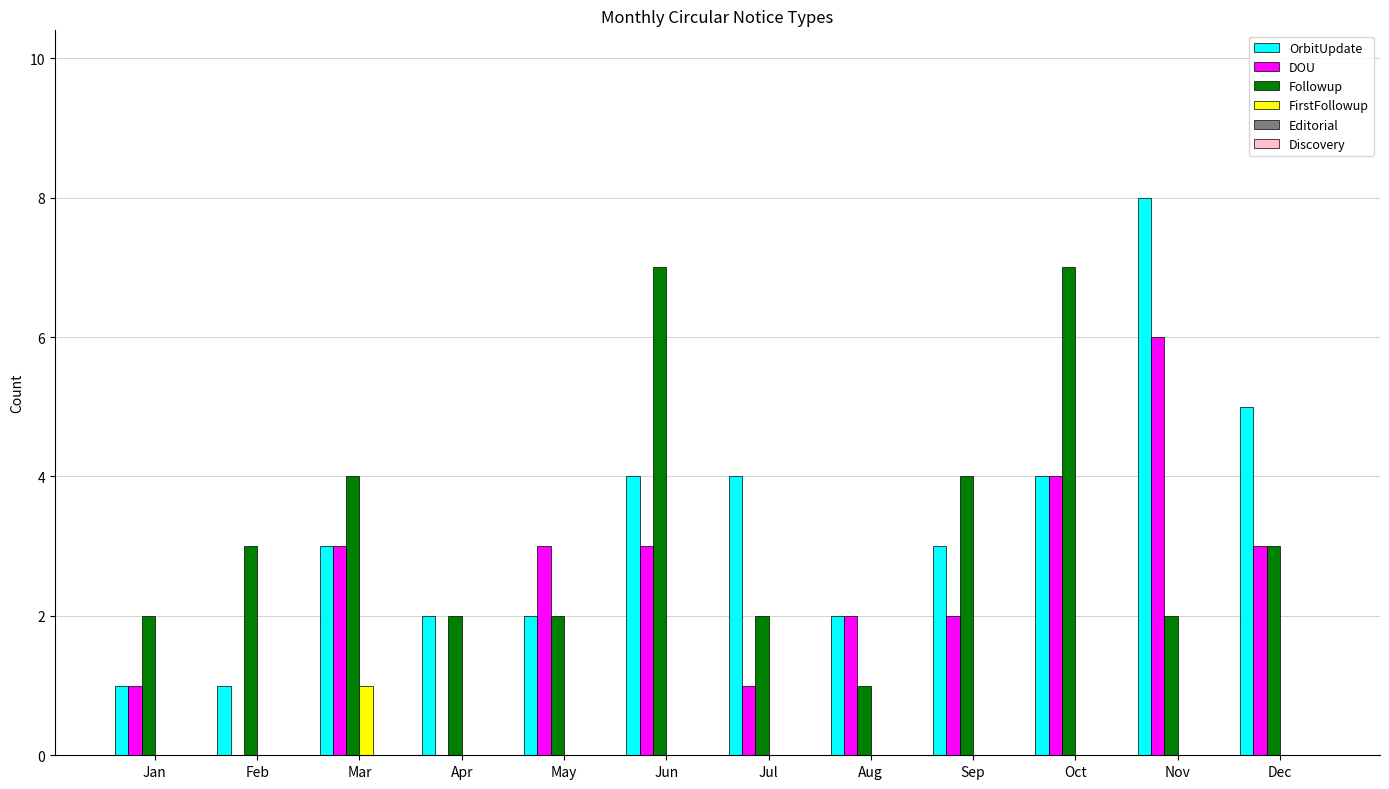

The value of OrbitUpdate at Oct is 3. True or false?

False